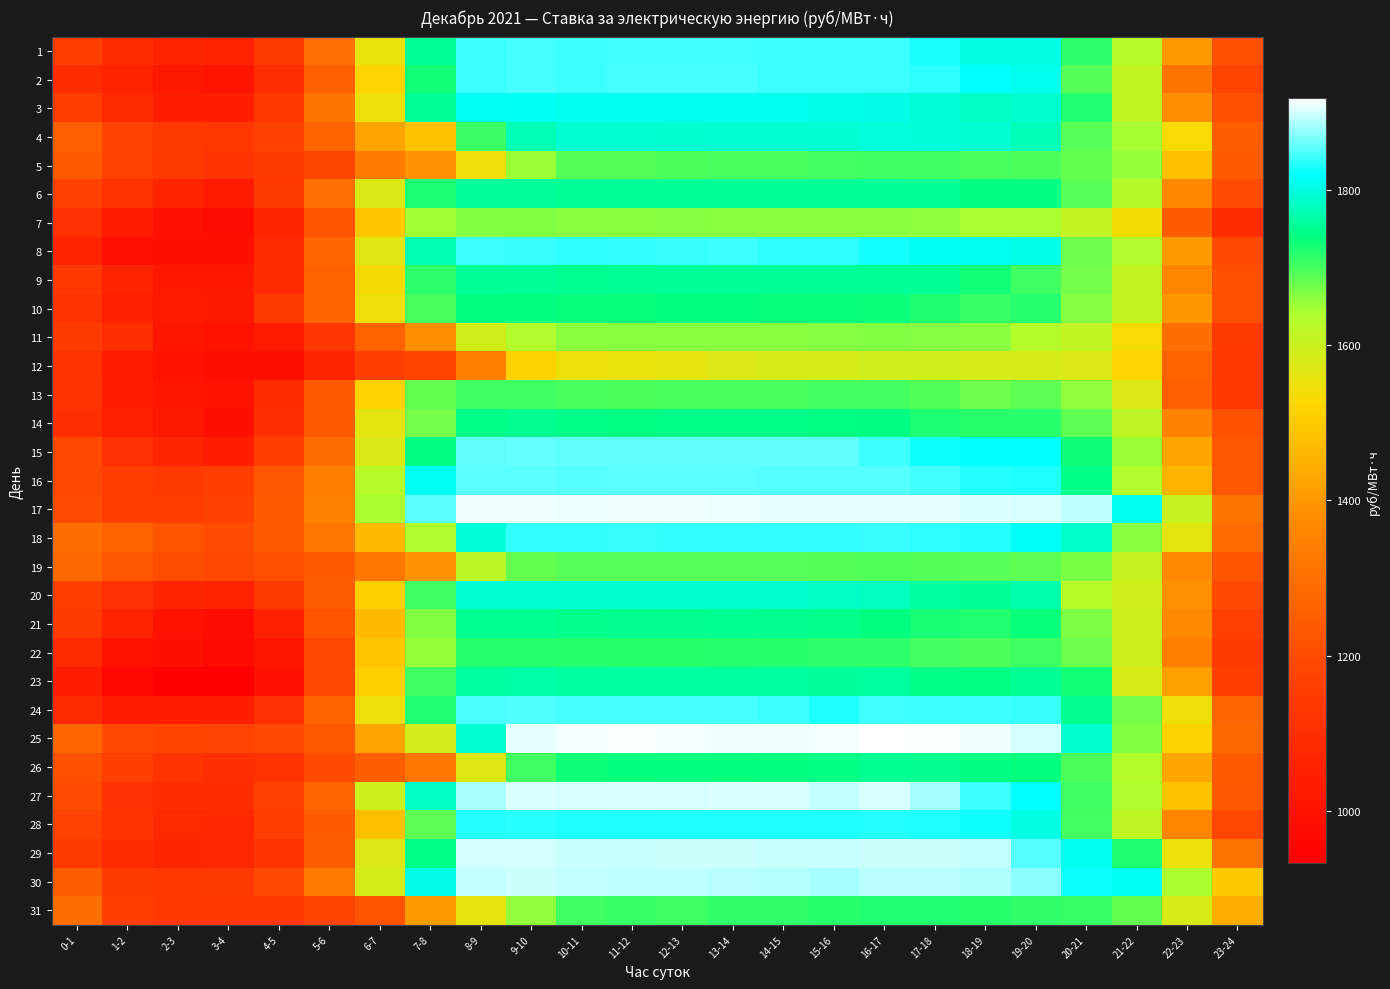

List the series in order of their peak value, lowest first.

12, 11, 7, 19, 5, 13, 22, 31, 10, 14, 21, 26, 9, 6, 23, 20, 4, 3, 28, 18, 8, 1, 2, 24, 16, 15, 30, 29, 27, 17, 25